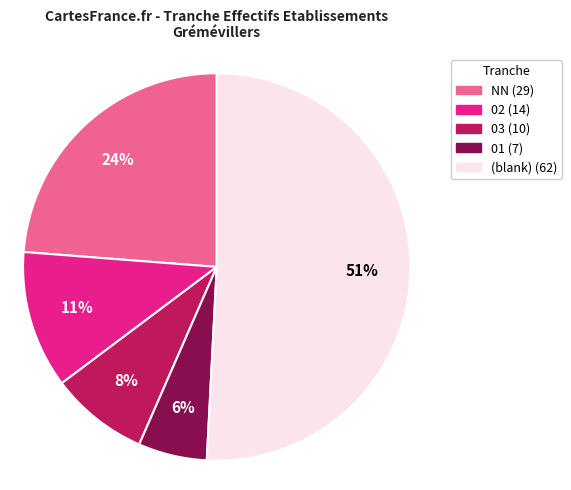

How many segments does this pie chart have?

5